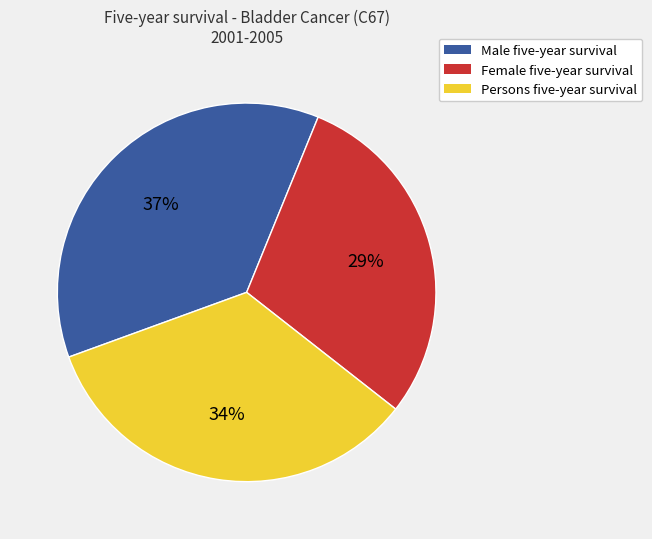

To the nearest percent, what portion does Persons five-year survival represent?

34%